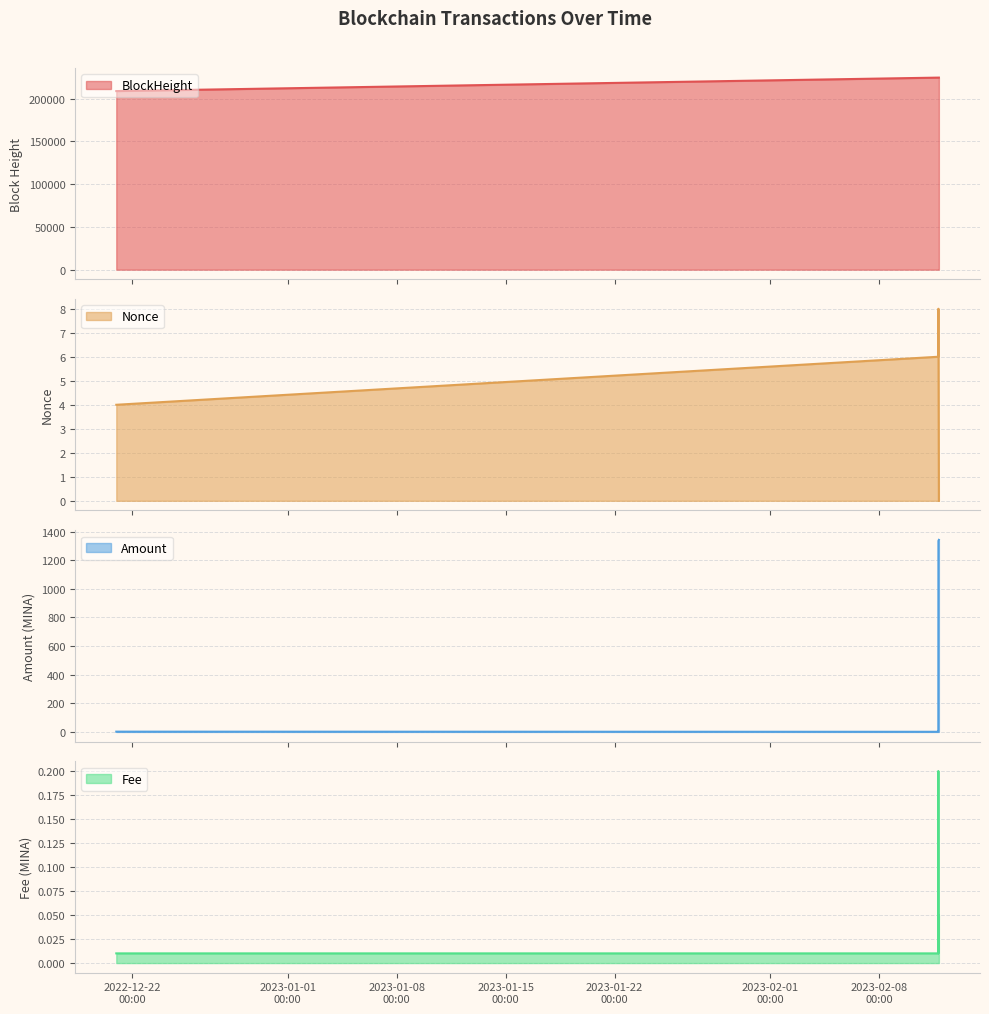

Rank the series by their maximum value, from highest to lowest.

BlockHeight, Amount, Nonce, Fee